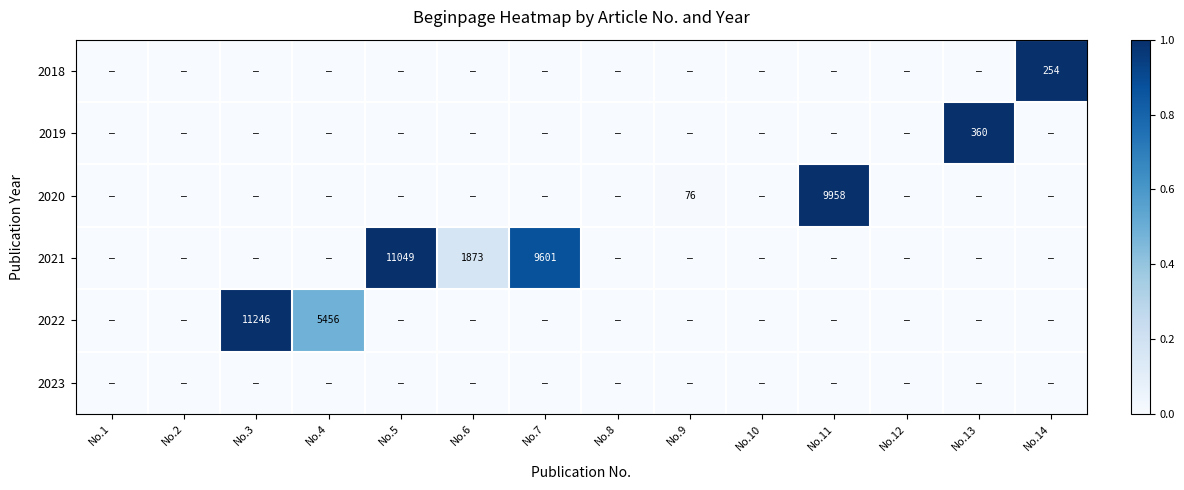

Rank the categories by 2020 value from lowest to highest.

No.1, No.2, No.3, No.4, No.5, No.6, No.7, No.8, No.10, No.12, No.13, No.14, No.9, No.11